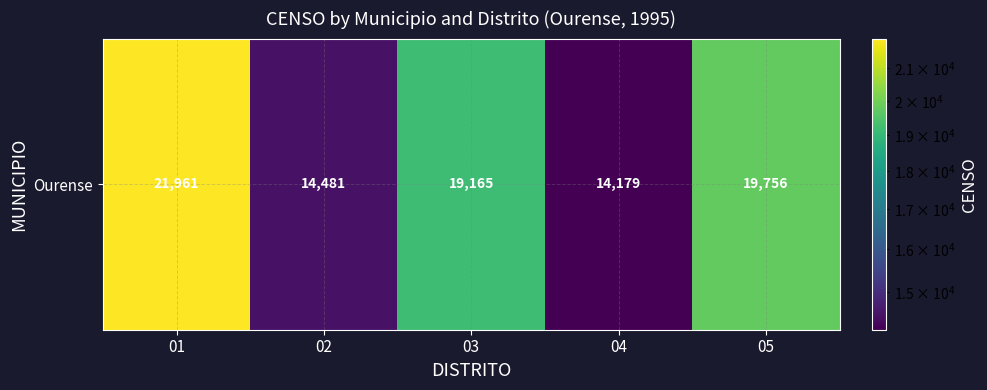

Which category has the highest value across all series?

01